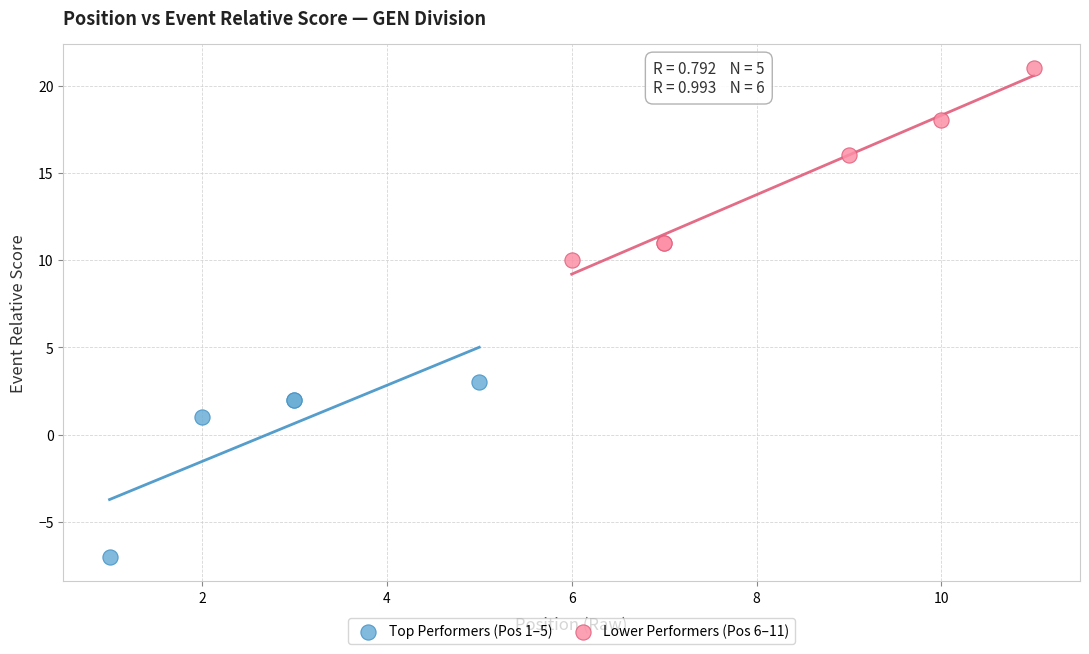

What are all the series names shown in the legend?

Top Performers (Pos 1–5), Lower Performers (Pos 6–11)